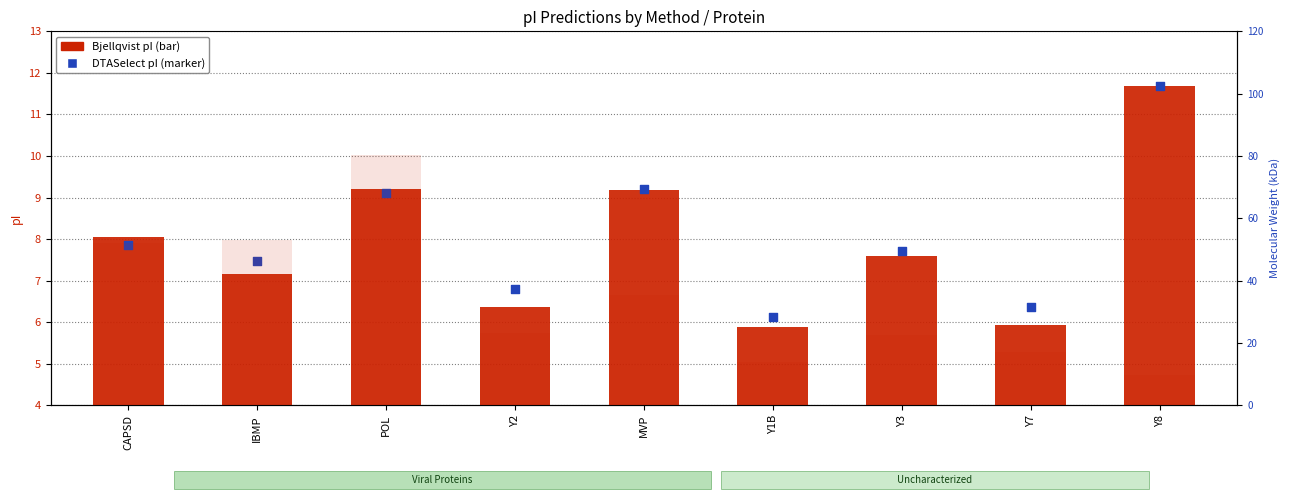

Which series has the largest total across all categories?

DTASelect pI